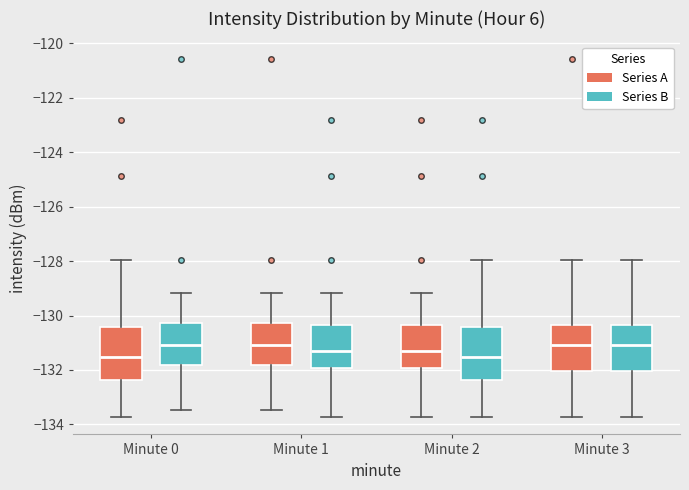

Reading left to right, read every box against the y-axis: the position of its median line, the range the box covers, and the ends of its whiskers. The values are not printed on the chart, so give them approximately, as read against the axis.

Minute 0 (Series A): median -131.6, box -132.4 to -130.4, whiskers -133.8 to -128.0
Minute 0 (Series B): median -131.0, box -131.8 to -130.2, whiskers -133.4 to -129.2
Minute 1 (Series A): median -131.0, box -131.8 to -130.2, whiskers -133.4 to -129.2
Minute 1 (Series B): median -131.2, box -132.0 to -130.4, whiskers -133.8 to -129.2
Minute 2 (Series A): median -131.2, box -132.0 to -130.4, whiskers -133.8 to -129.2
Minute 2 (Series B): median -131.6, box -132.4 to -130.4, whiskers -133.8 to -128.0
Minute 3 (Series A): median -131.0, box -132.0 to -130.4, whiskers -133.8 to -128.0
Minute 3 (Series B): median -131.0, box -132.0 to -130.4, whiskers -133.8 to -128.0